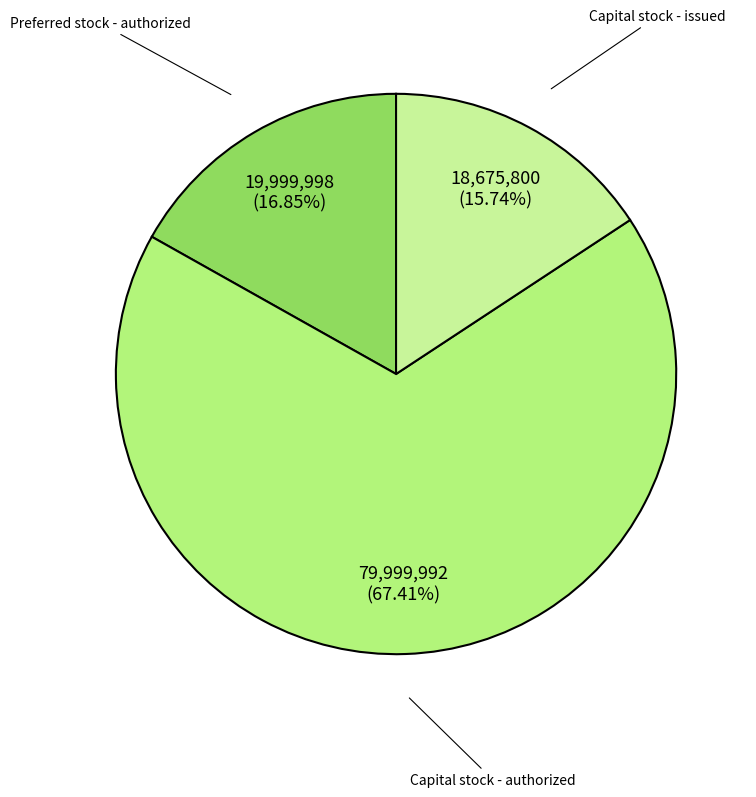

True or false: Capital stock - issued accounts for 5% of the total.

False